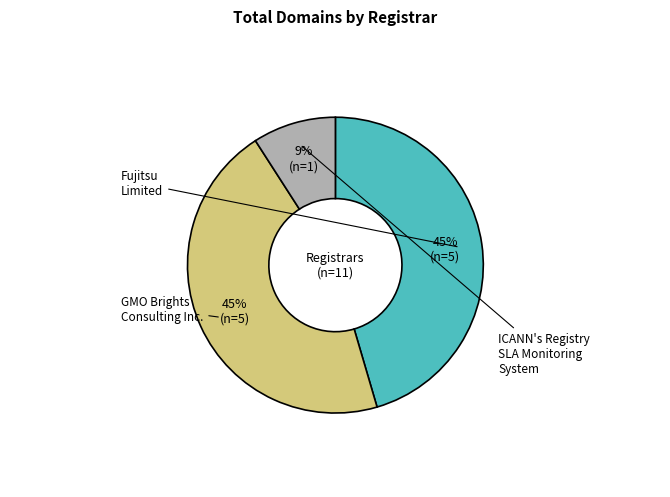

Which category has the biggest portion of the pie?

Fujitsu Limited